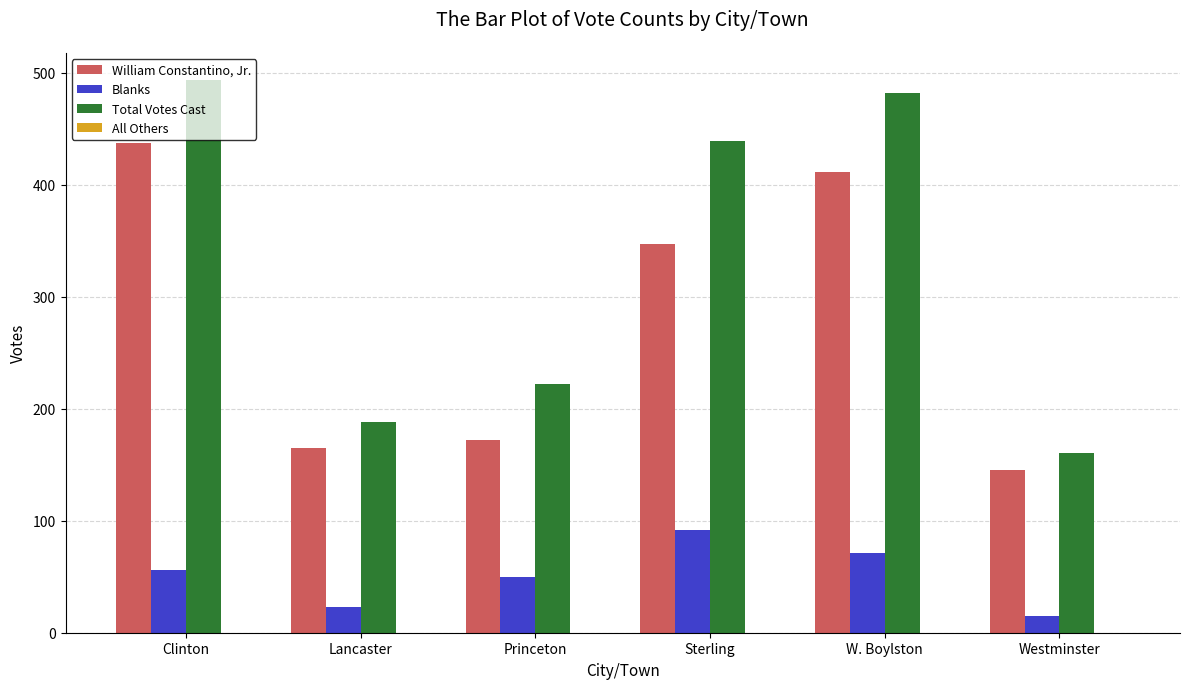

Count the Blanks values in the range 23 to 71.

4